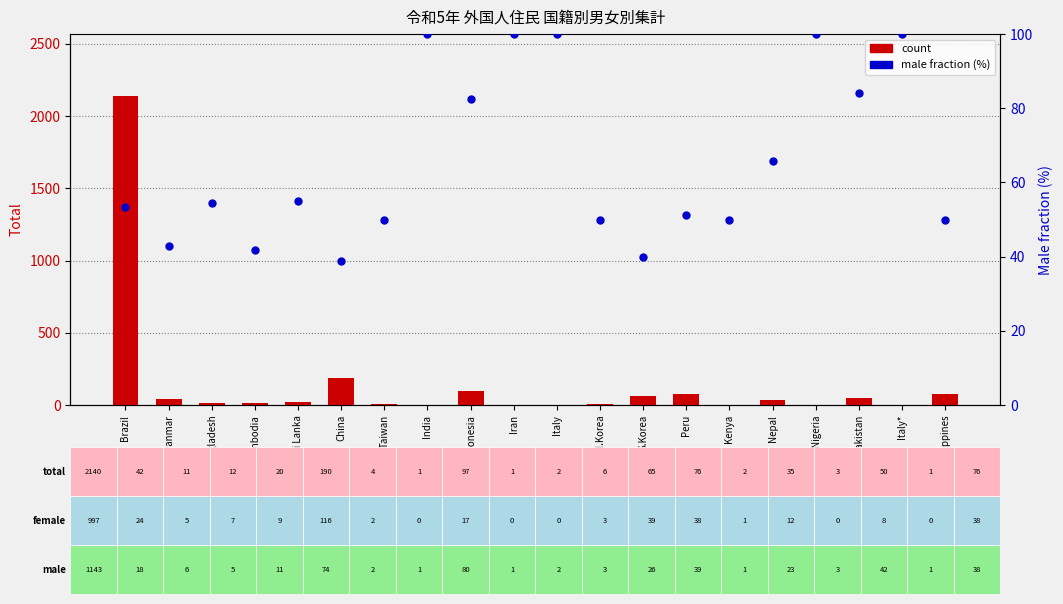

At how many categories does at least one series exceed 2079?

1